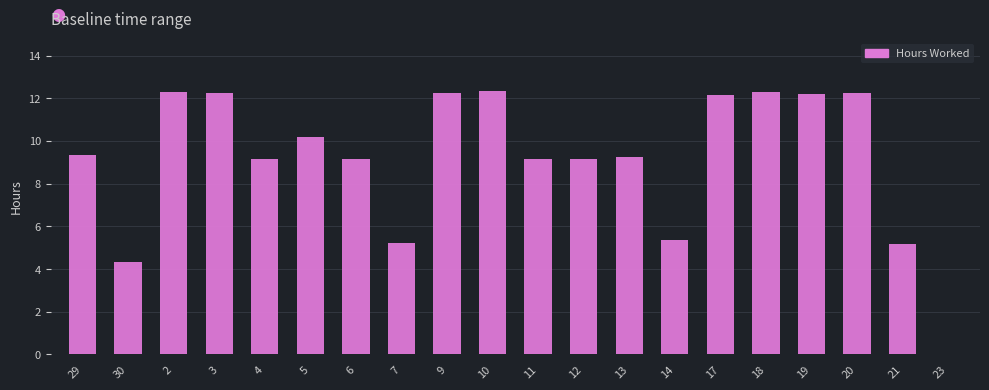

What is the sum of the values at 10 and 3?

24.6